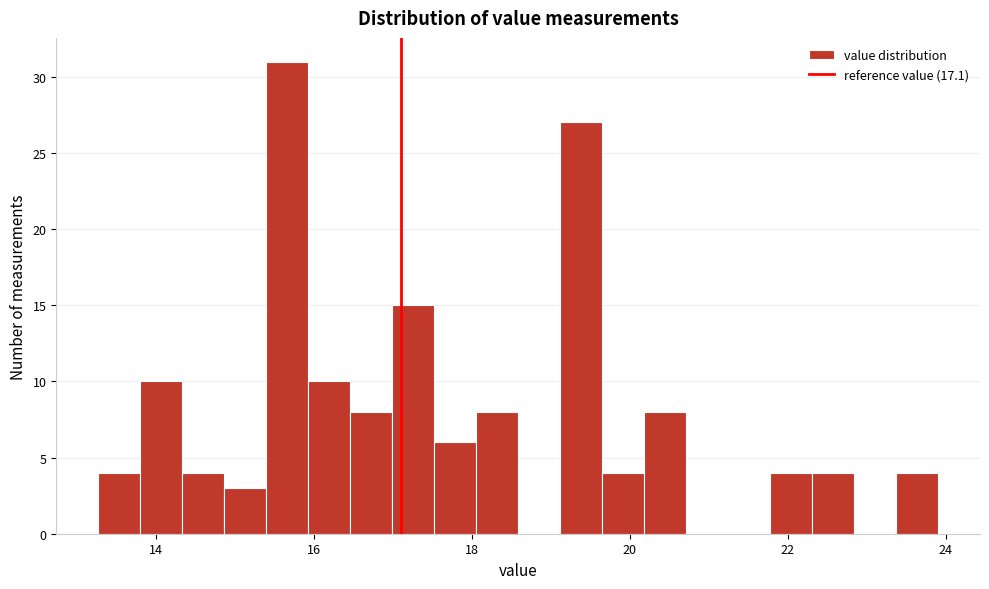

Read against the x-axis, roughly where is the centre of the tallest bar?

15.6